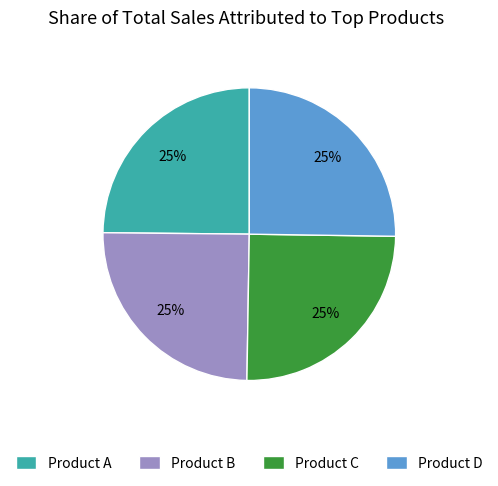

How many segments does this pie chart have?

4